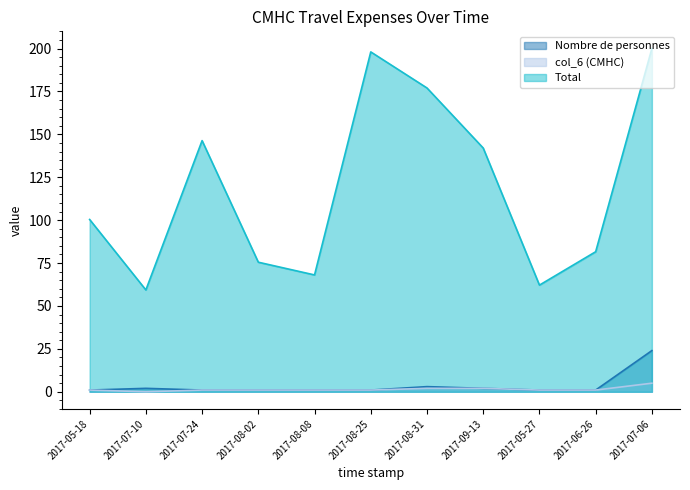

Which series has the largest range (max minus min)?

Total